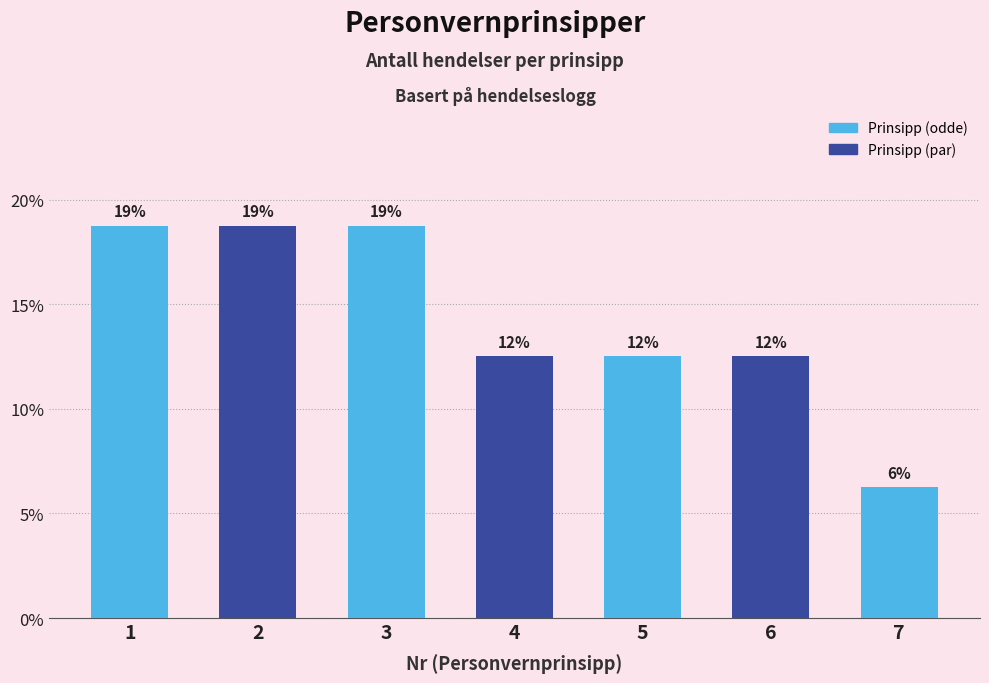

How many bars are there in total?

7